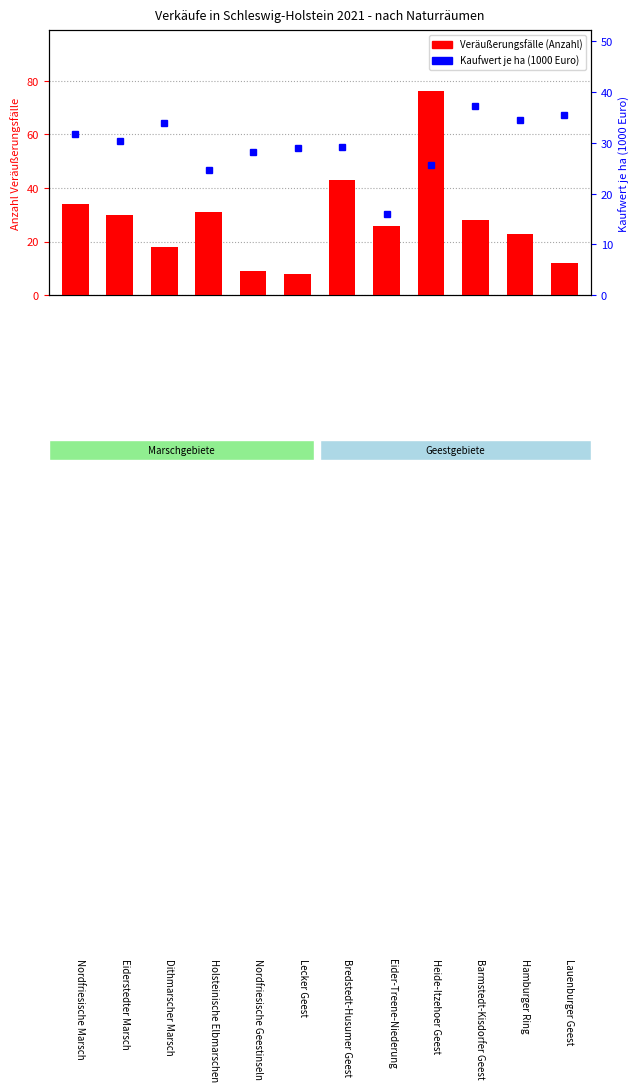

How many groups of bars are there?

12